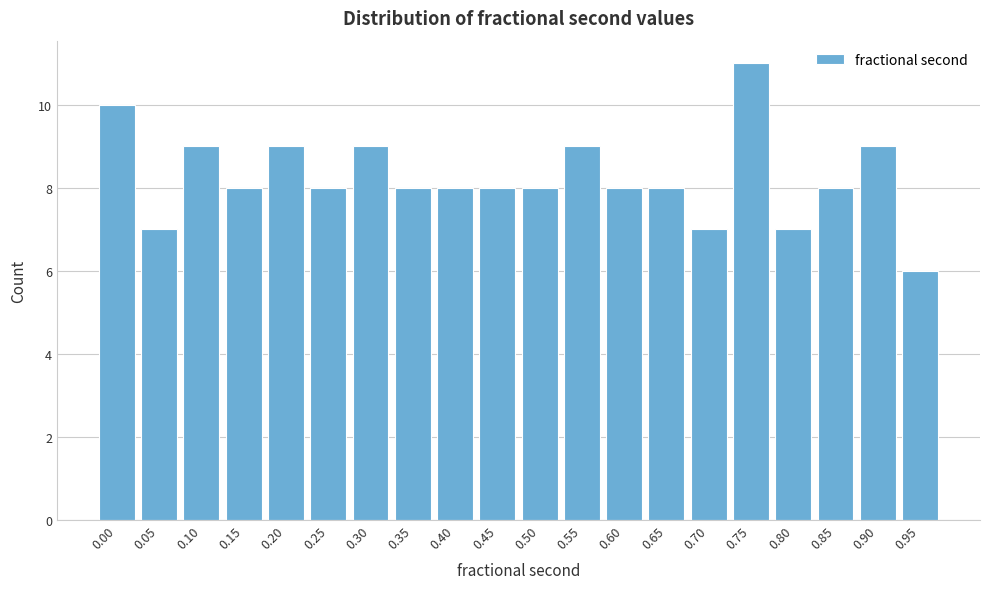

Reading right to left, extract all data points from this chart.

6	9	8	7	11	7	8	8	9	8	8	8	8	9	8	9	8	9	7	10